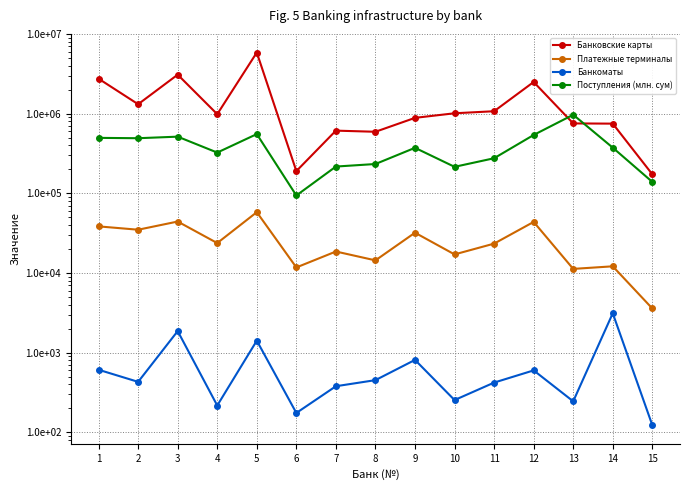

Is the value of Поступления (млн. сум) at 7 greater than the value of Банкоматы at 14?

Yes